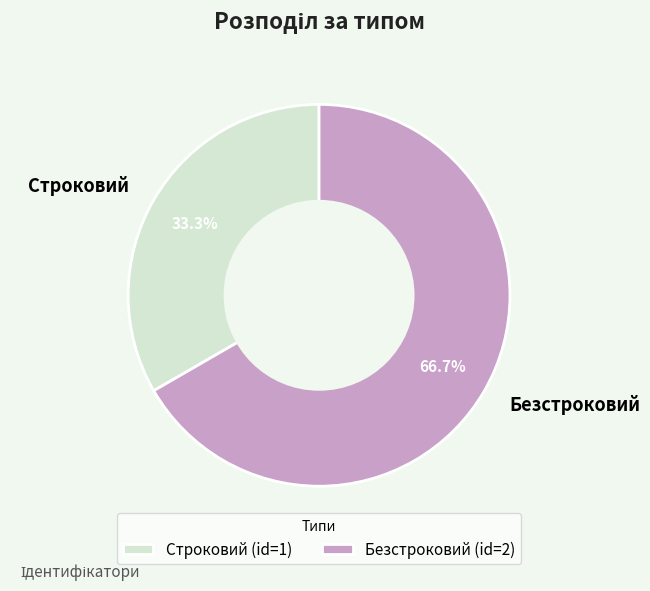

Which slice represents more than half of the pie?

Безстроковий